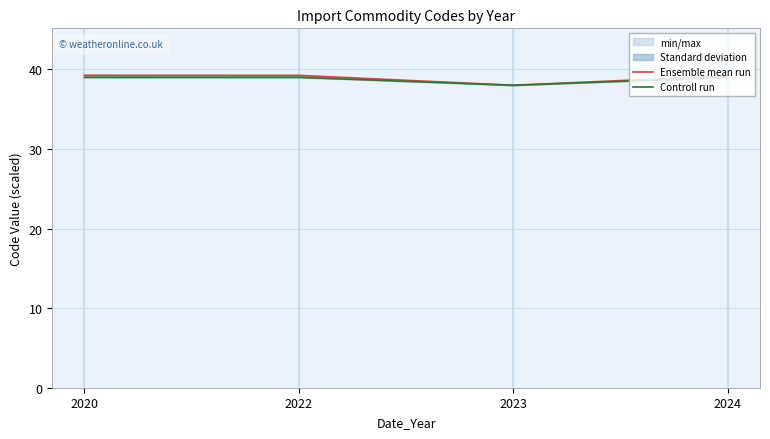

How many lines are shown in the chart?

2